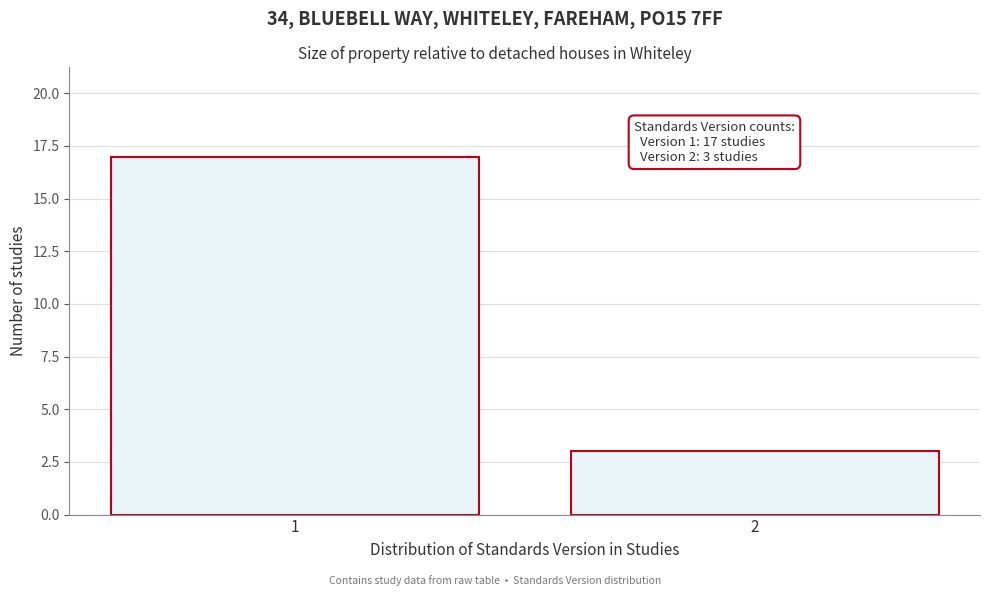

Reading right to left, what are all the values shown in this chart?

3	17